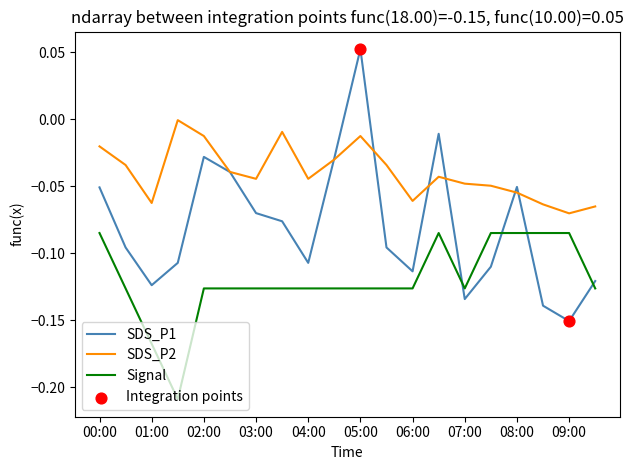

Which series has the largest total across all categories?

SDS_P2